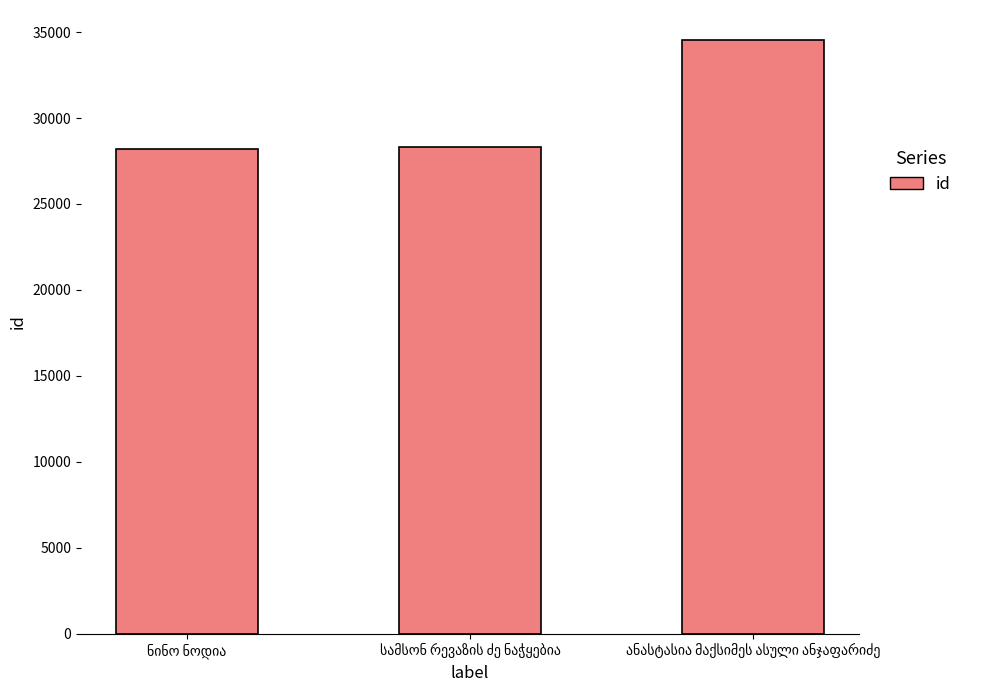

What is the sum of all values?

91059